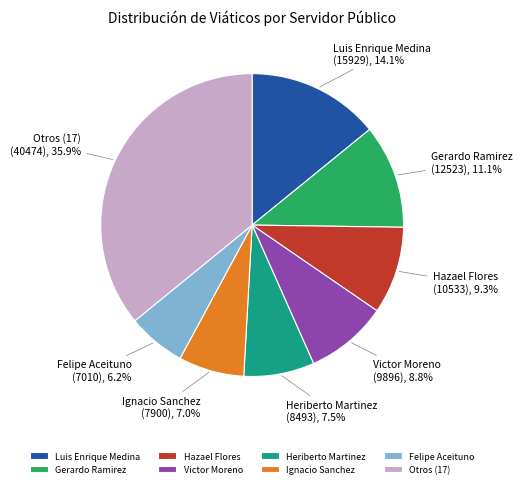

What percentage is NOT represented by Heriberto Martinez?

92.5%